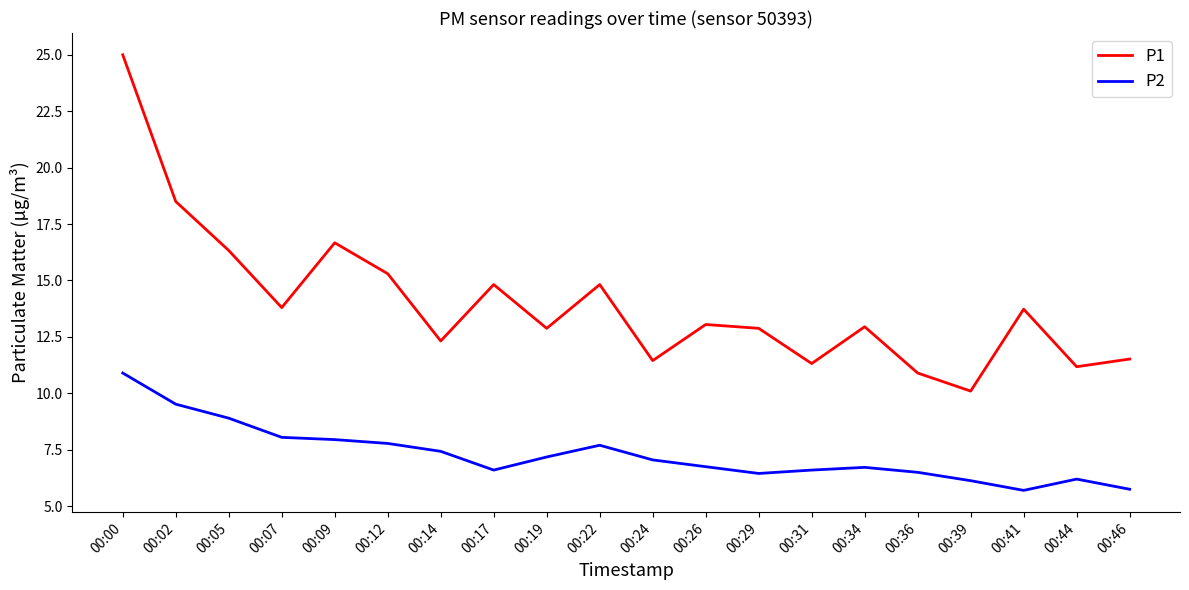

True or false: P2 and P1 cross at least once.

False